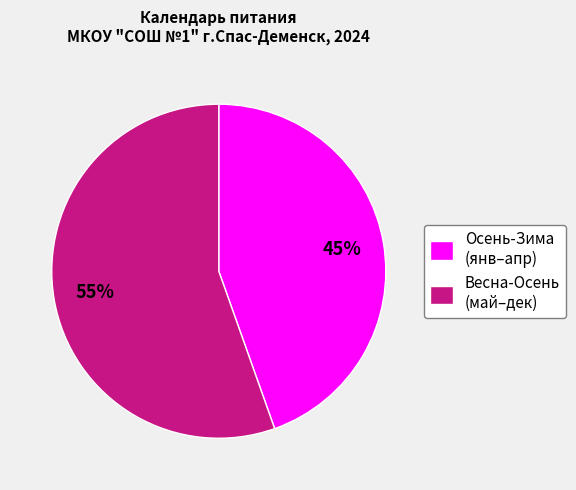

How many slices are in this pie chart?

2